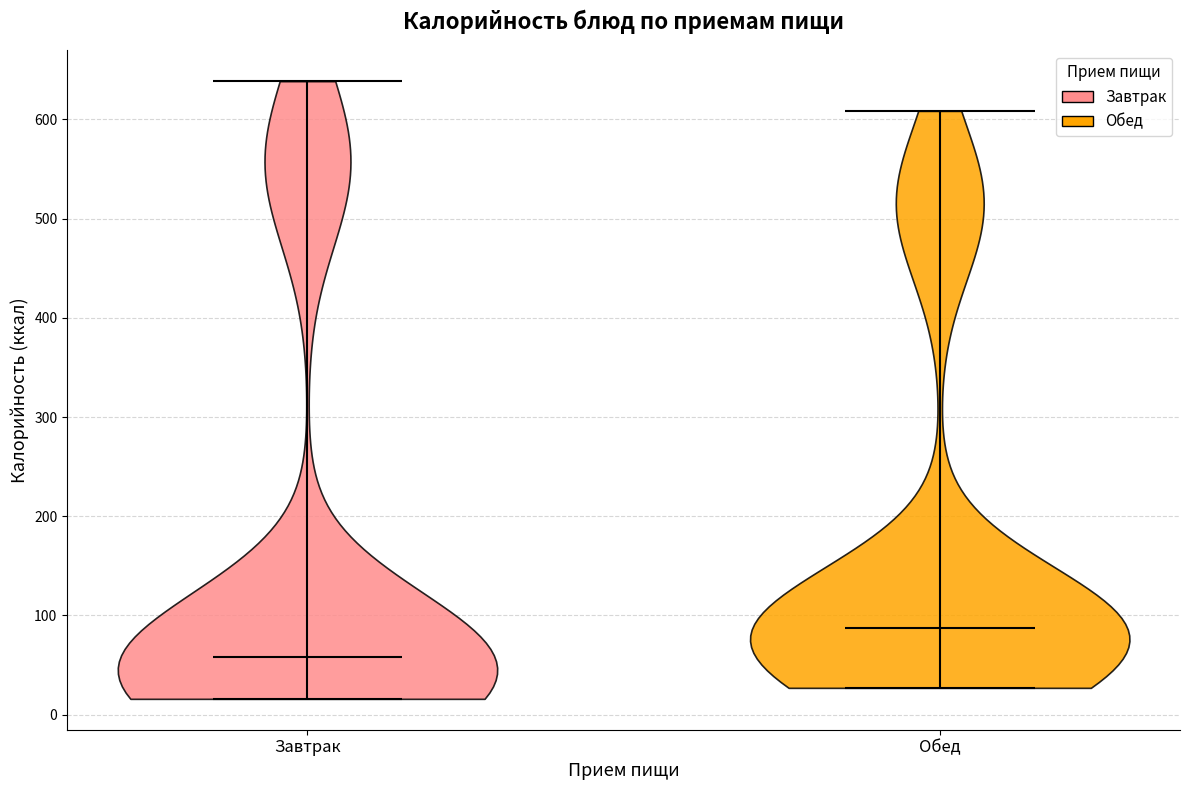

Reading left to right, read every violin against the y-axis: where its median line is, and the lowest and highest points it reaches. The values are not printed on the chart, so give them approximately, as read against the axis.

Завтрак: median line 60, lowest point 20, highest point 640
Обед: median line 90, lowest point 30, highest point 610